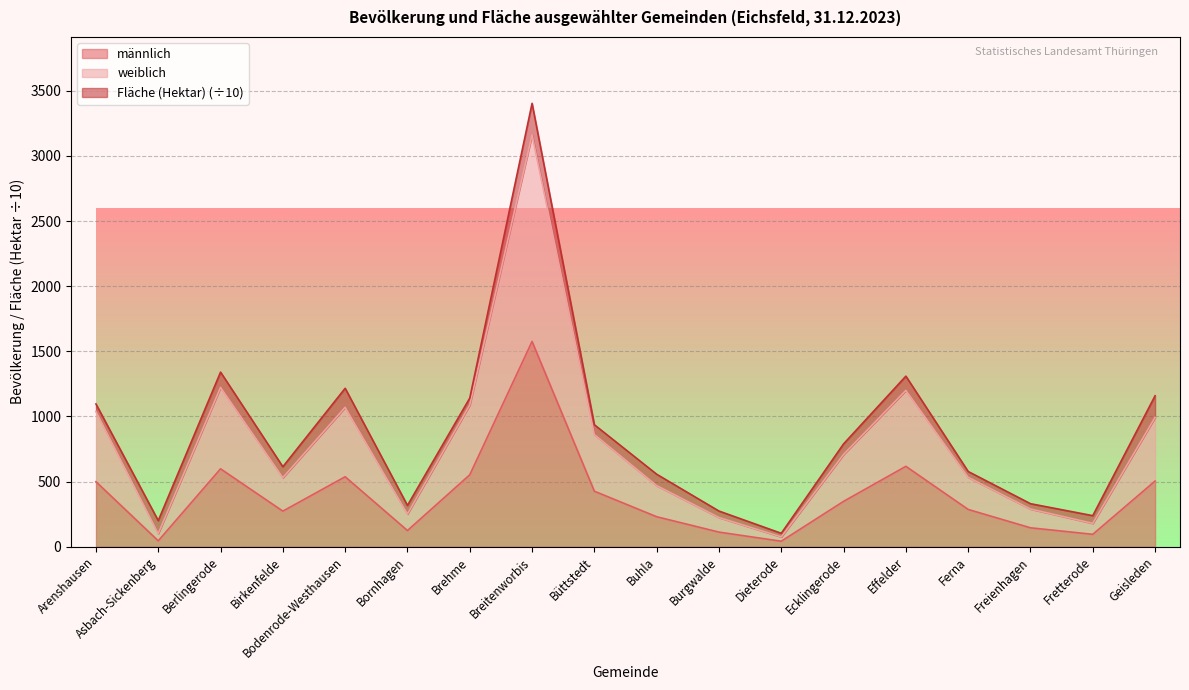

True or false: weiblich and männlich intersect in this chart.

False